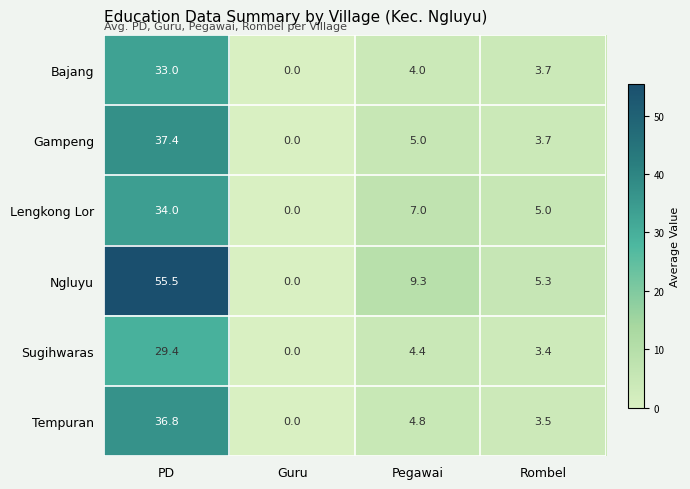

Which series has the largest range (max minus min)?

Ngluyu